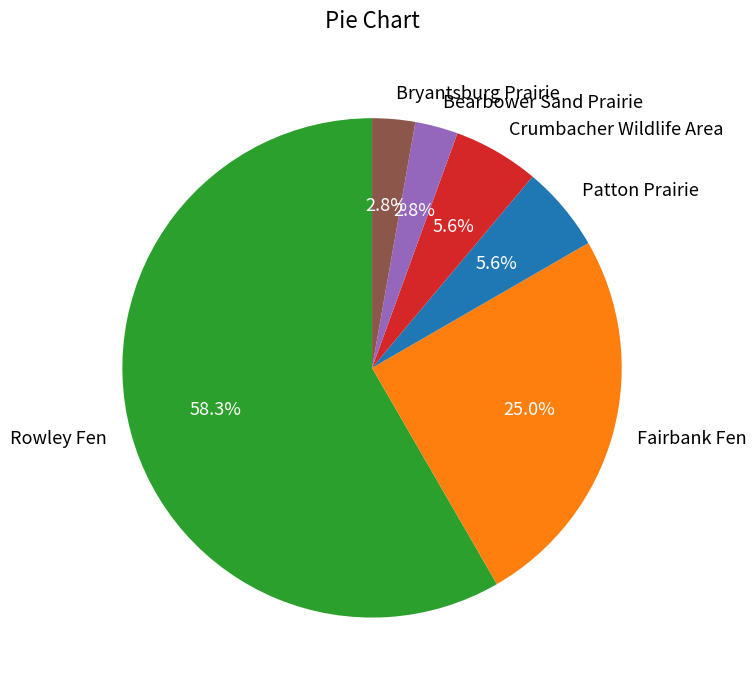

Is there any slice that represents more than half of the pie?

Yes